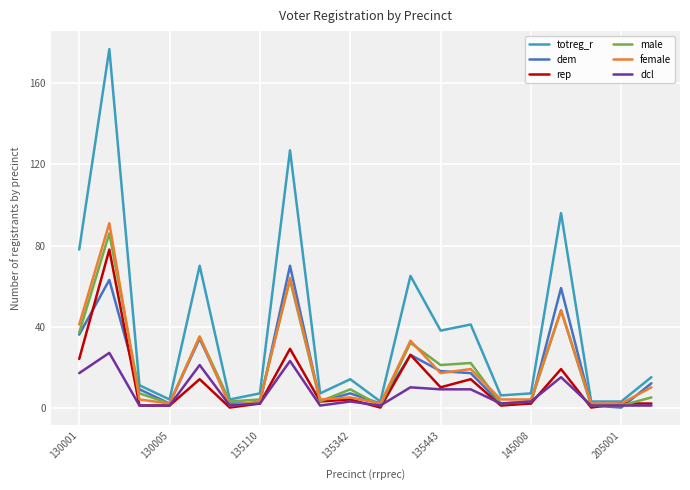

Which series has the largest total across all categories?

totreg_r